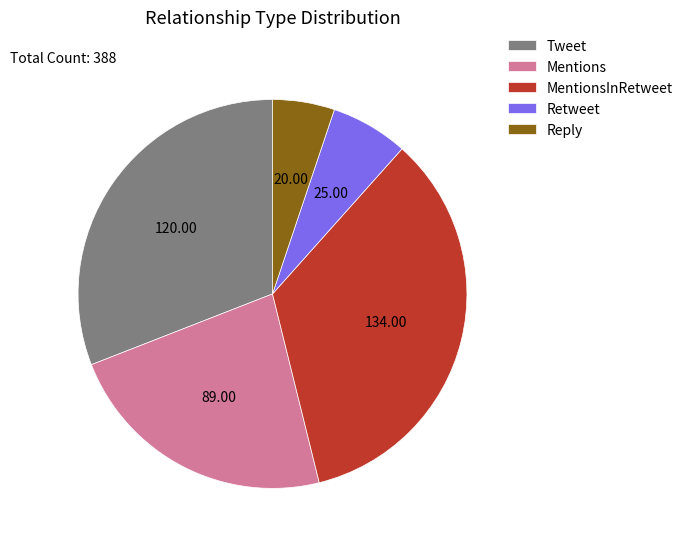

Between Tweet and Reply, which is larger?

Tweet